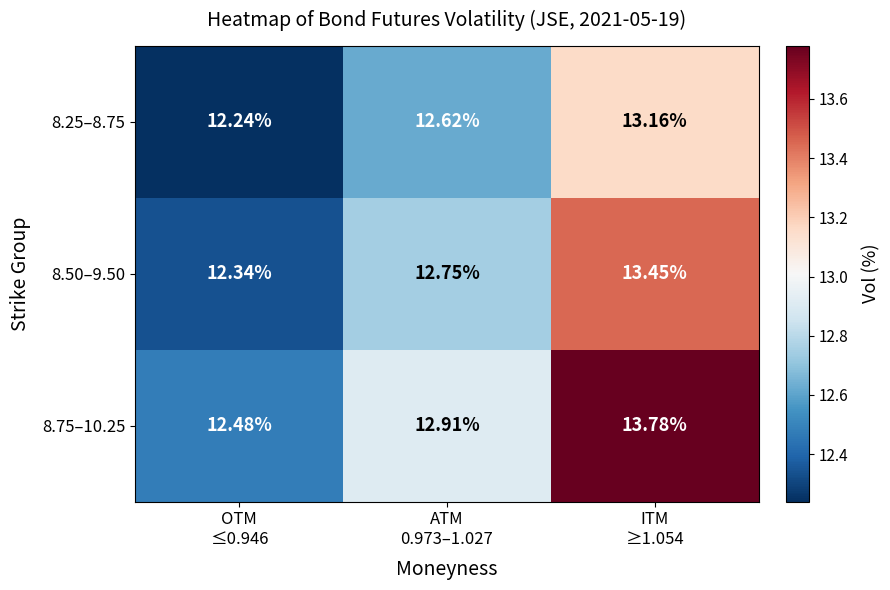

What is the smallest value displayed?

12.2